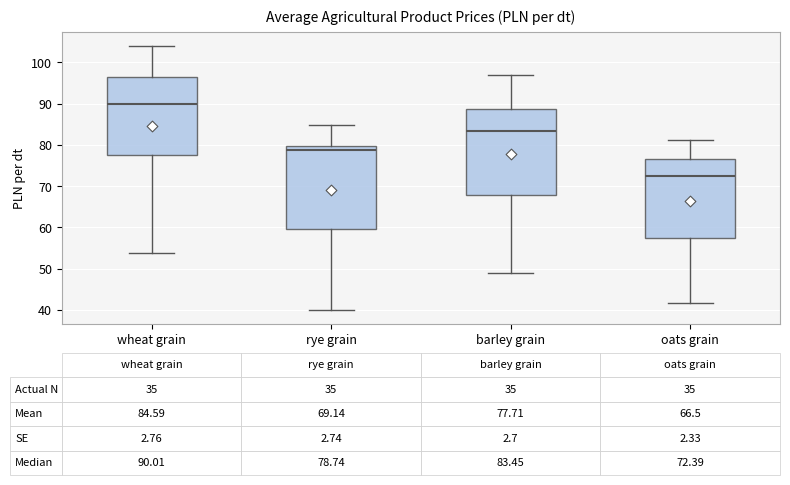

Which box has the highest median line?

wheat grain